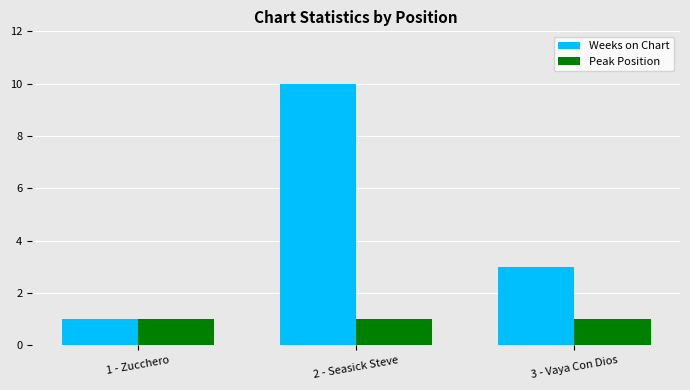

Rank the series by their average value, from lowest to highest.

Peak Position, Weeks on Chart